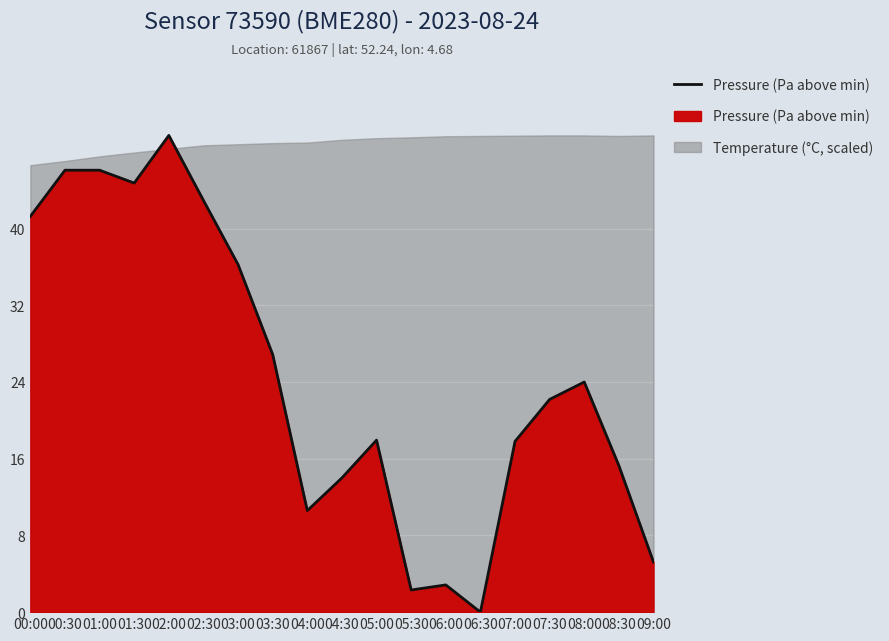

What is the sum of all values?

466.2